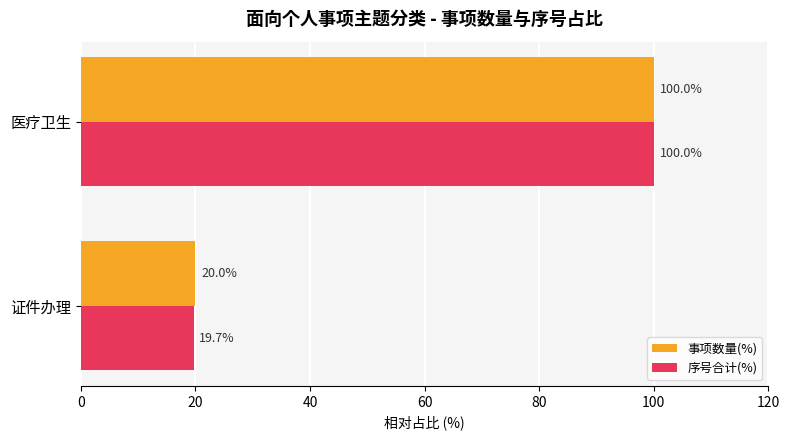

What is the minimum value shown in the chart?

19.7